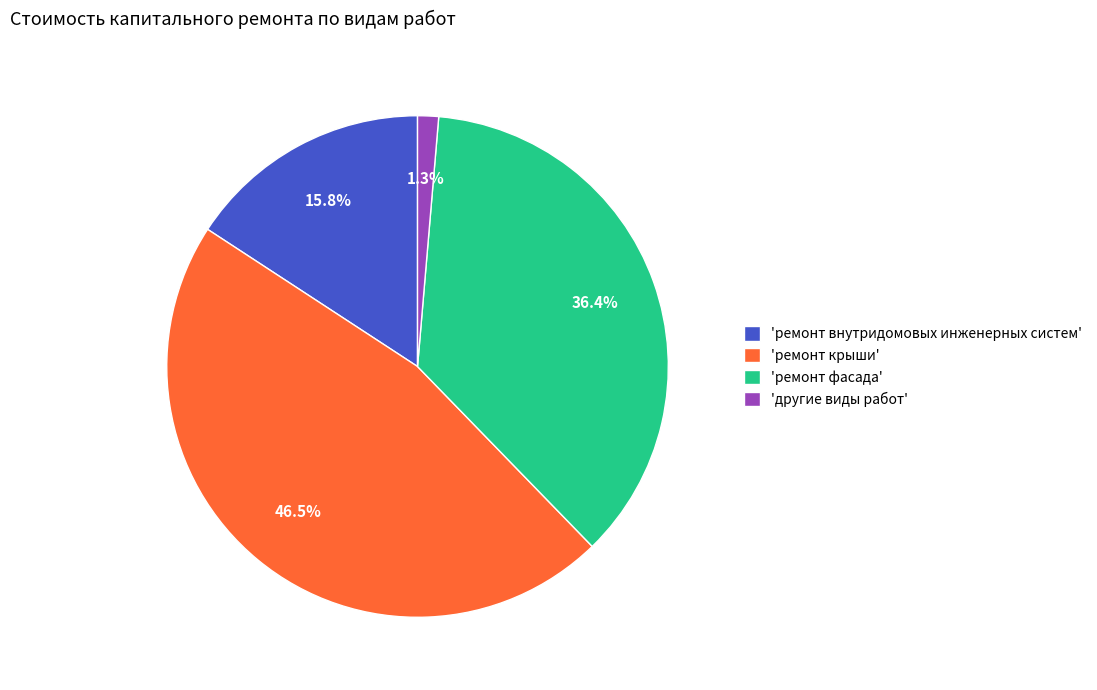

Is there a majority slice in this chart?

No